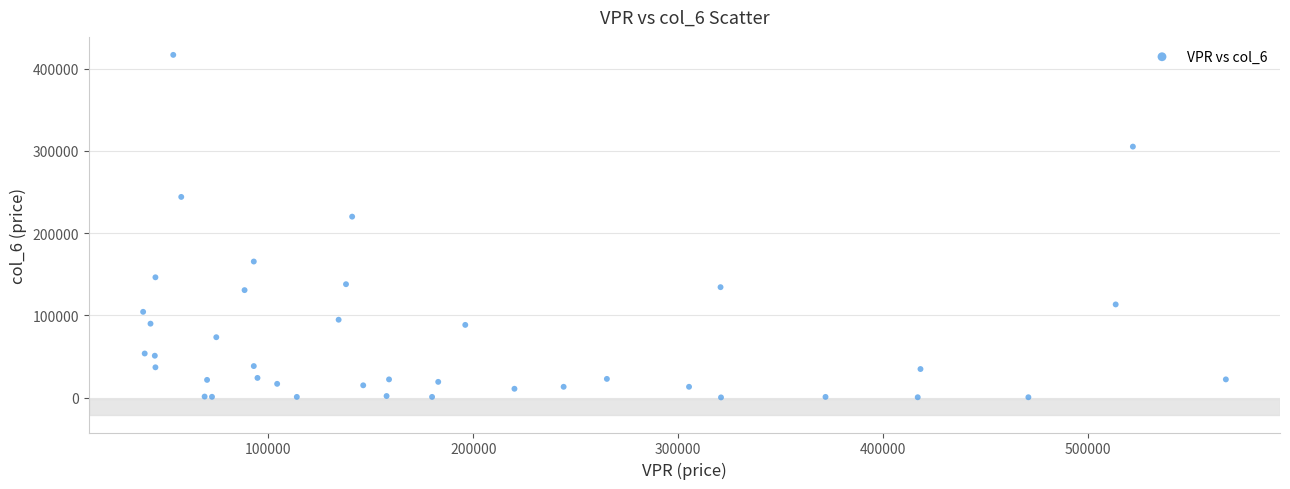

What Y value in the scatter plot is closest to 208548?

220092.6